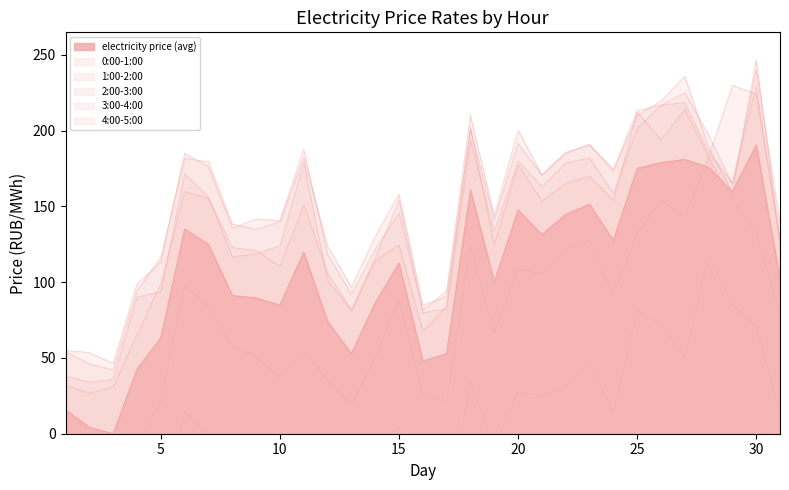

At which category does 4:00-5:00 reach its first local valley?

3